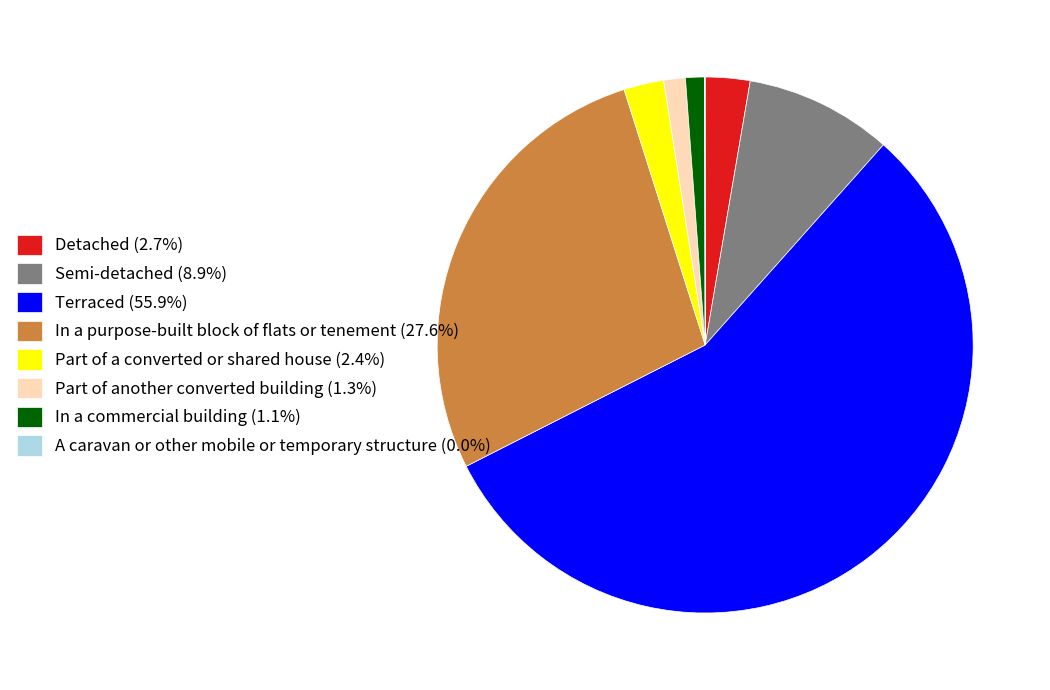

Is there any slice that represents more than half of the pie?

Yes